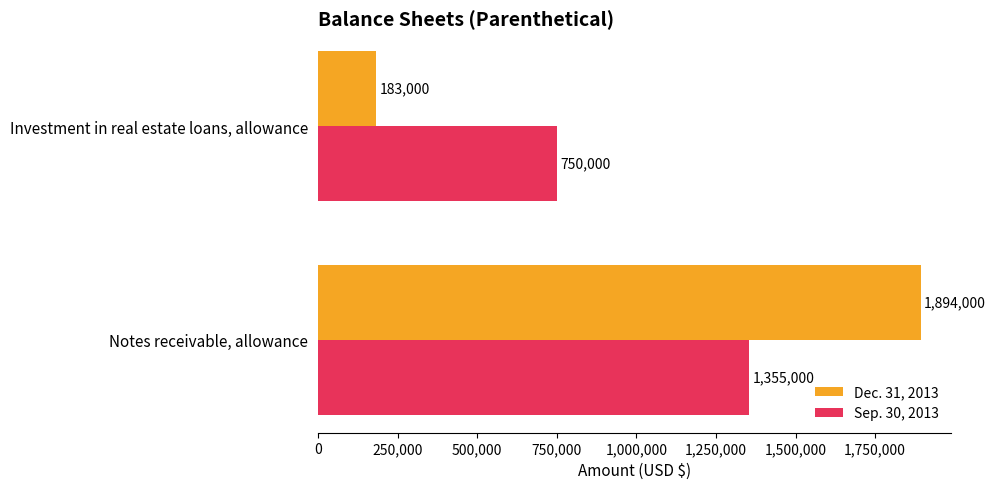

Which series changed the most between Notes receivable, allowance and Investment in real estate loans, allowance?

Dec. 31, 2013